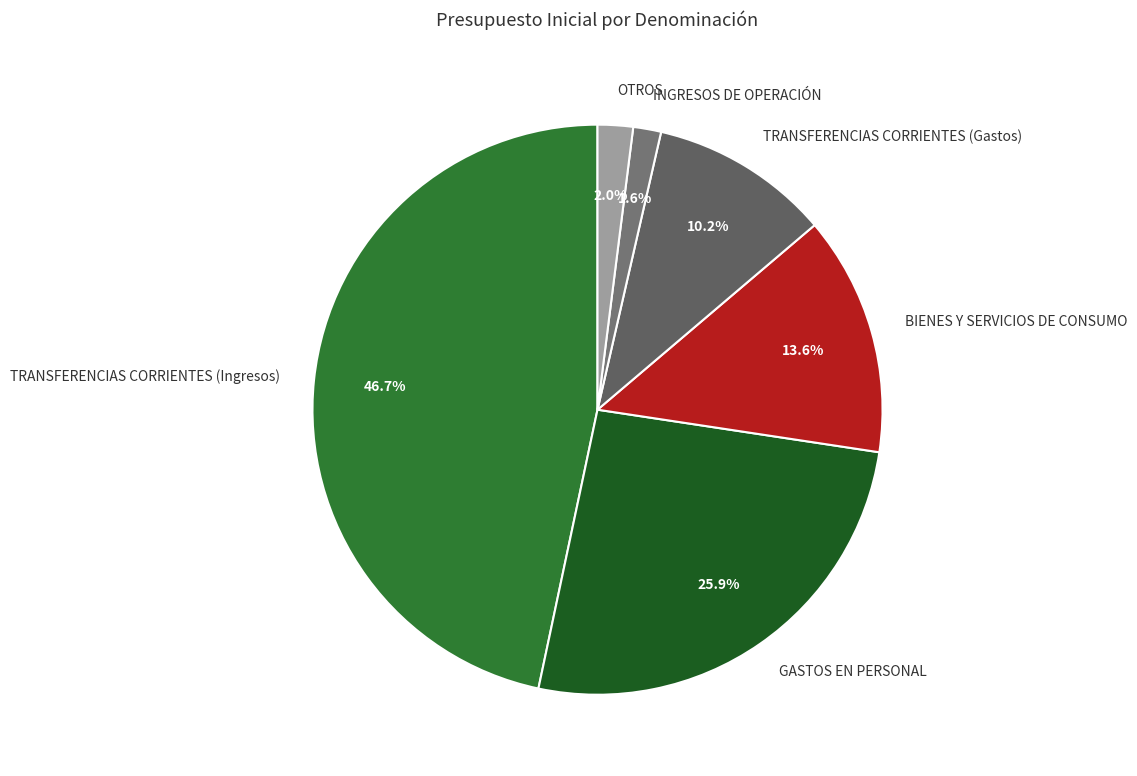

How many segments does this pie chart have?

6